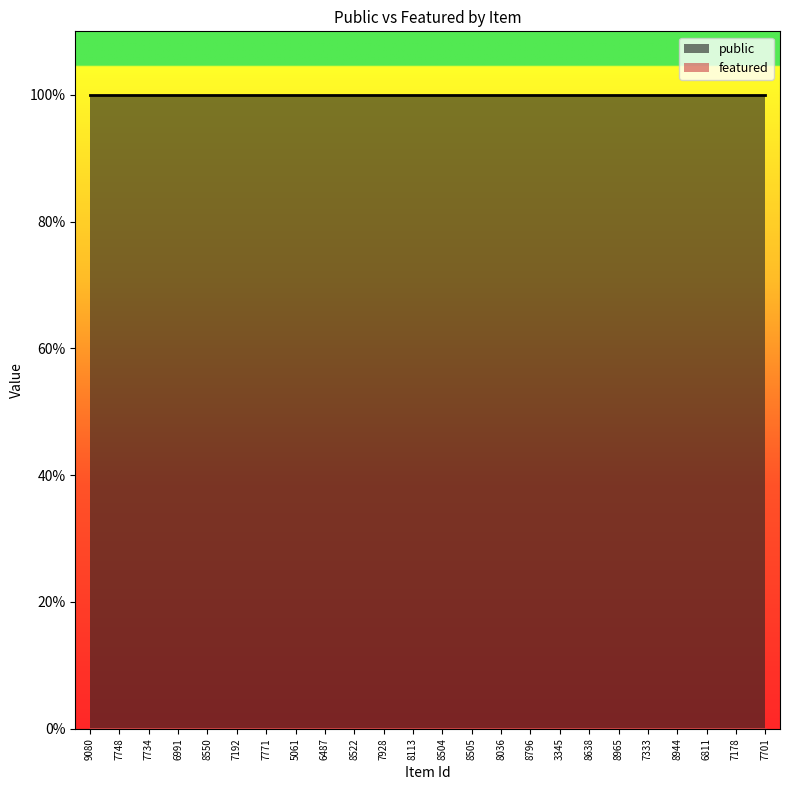

What is the average value of the public series?

1